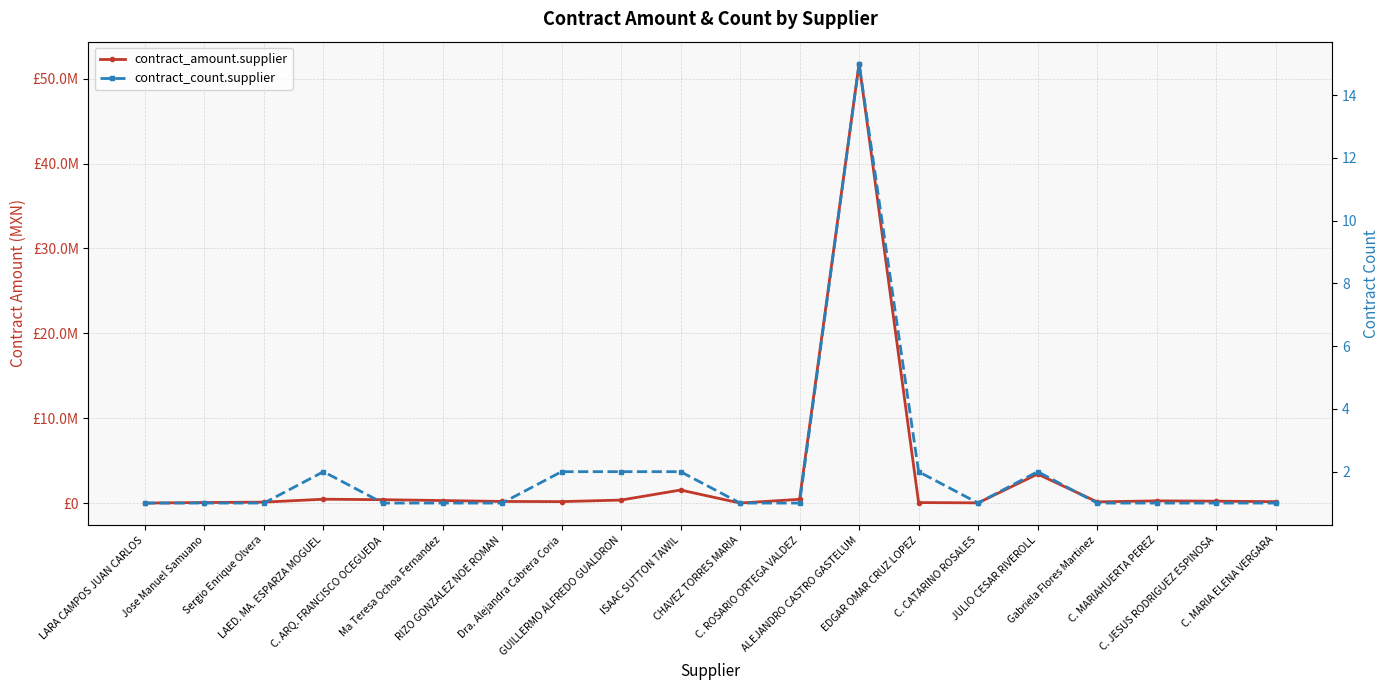

Does the chart display data point markers on the line(s)?

Yes